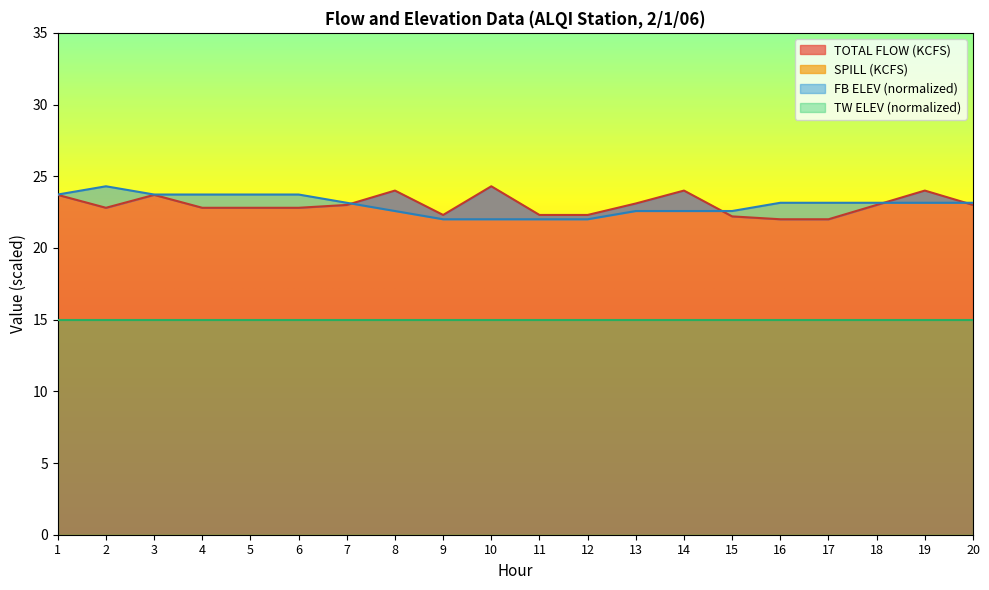

True or false: FB ELEV (FT) and TOTAL FLOW (KCFS) intersect in this chart.

True